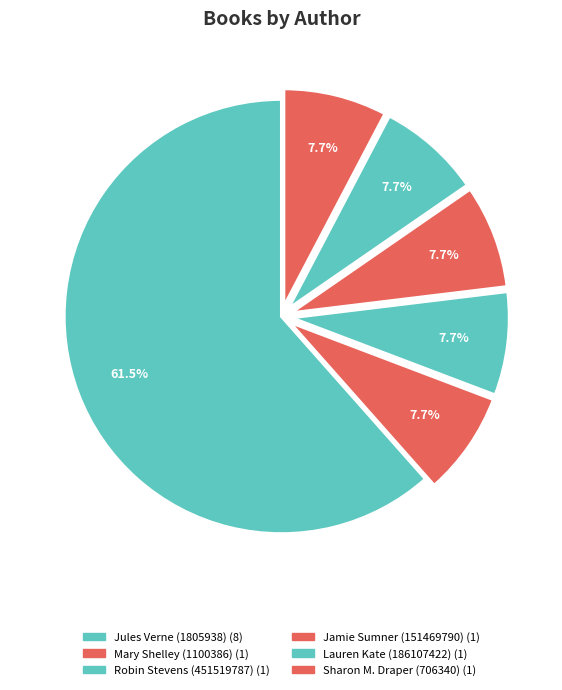

How many segments does this pie chart have?

6